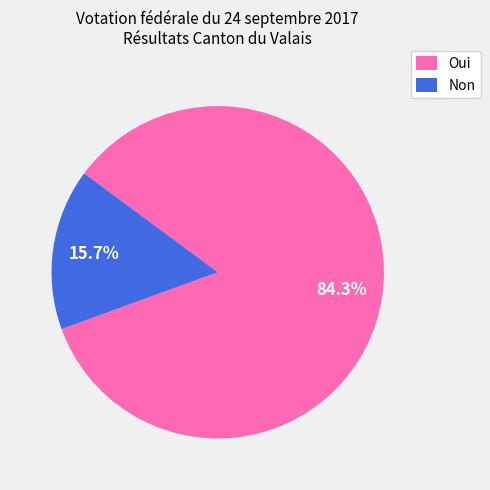

To the nearest percent, what is the difference between the largest and smallest slice percentages?

69%